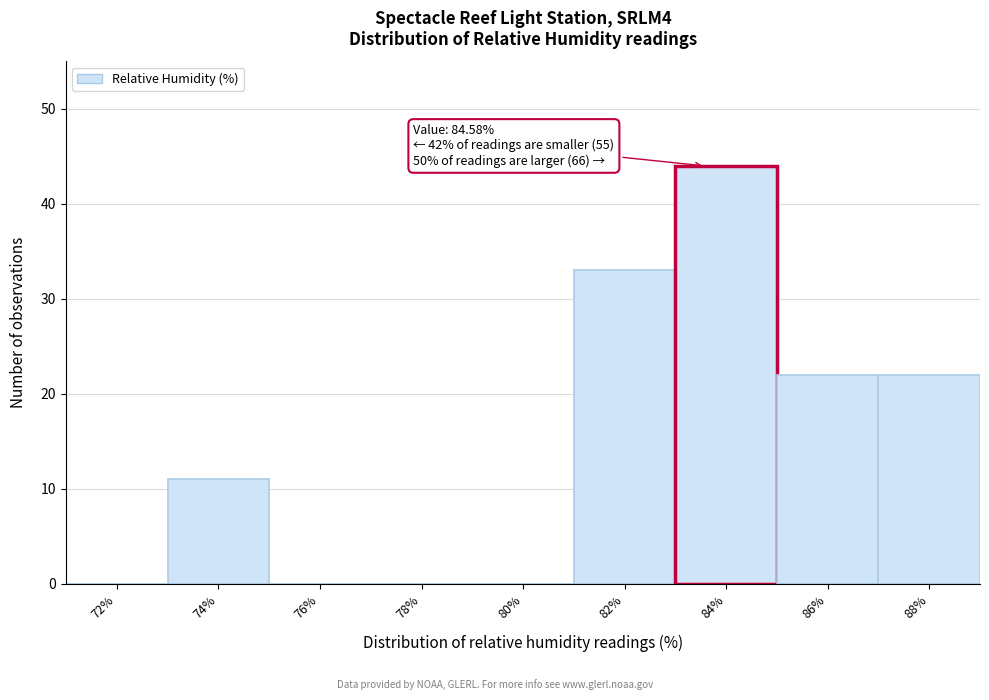

Reading left to right, what are all the values shown in this chart?

72%=0	74%=11	76%=0	78%=0	80%=0	82%=33	84%=44	86%=22	88%=22